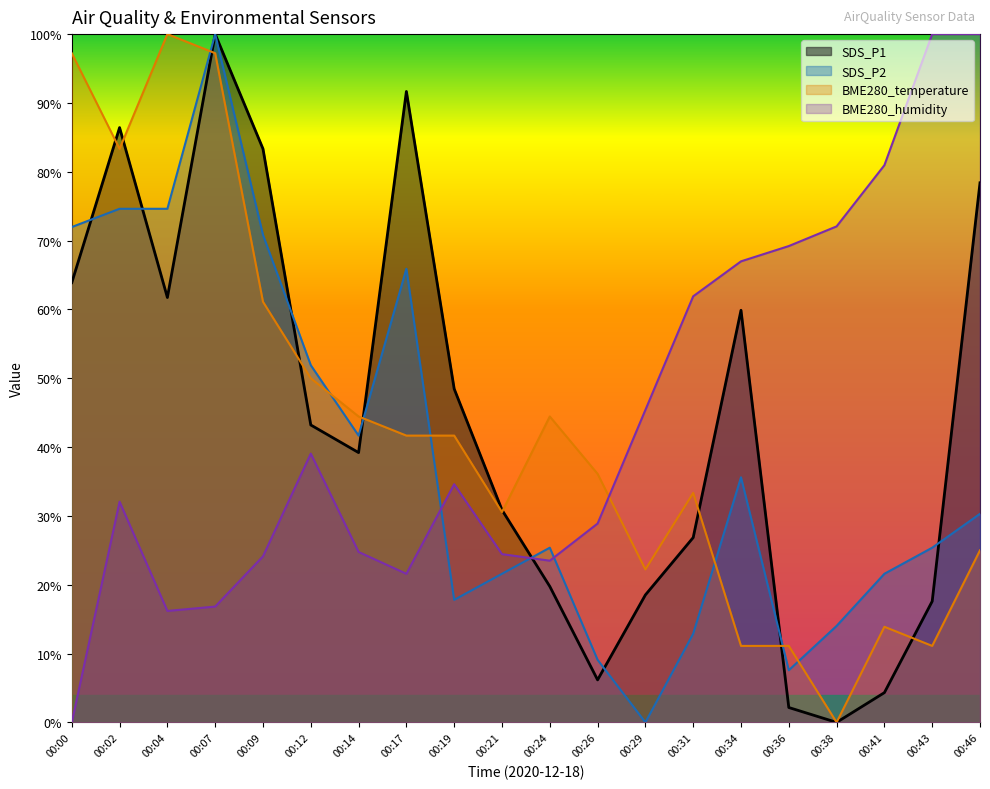

Which has a higher value, 00:43 or 00:14?

00:14